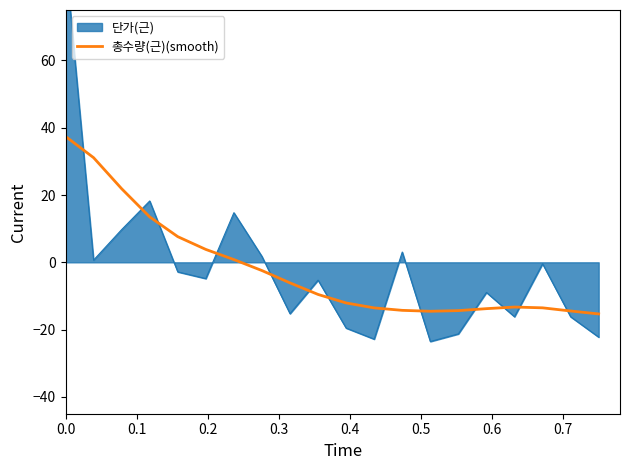

What is the highest value of the 총수량(근)(smooth) series?

37.4